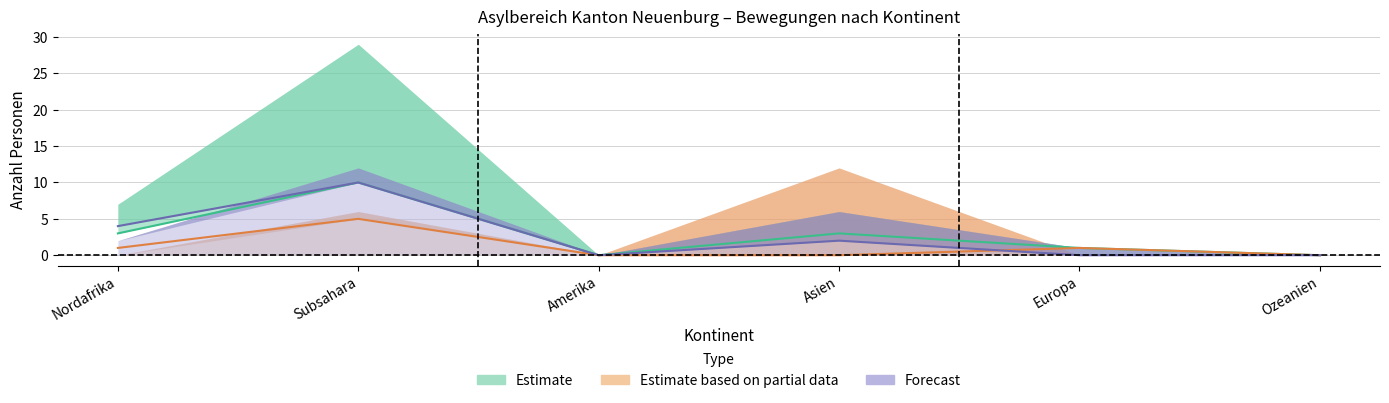

Read the Einreisen value at Nordafrika.

3